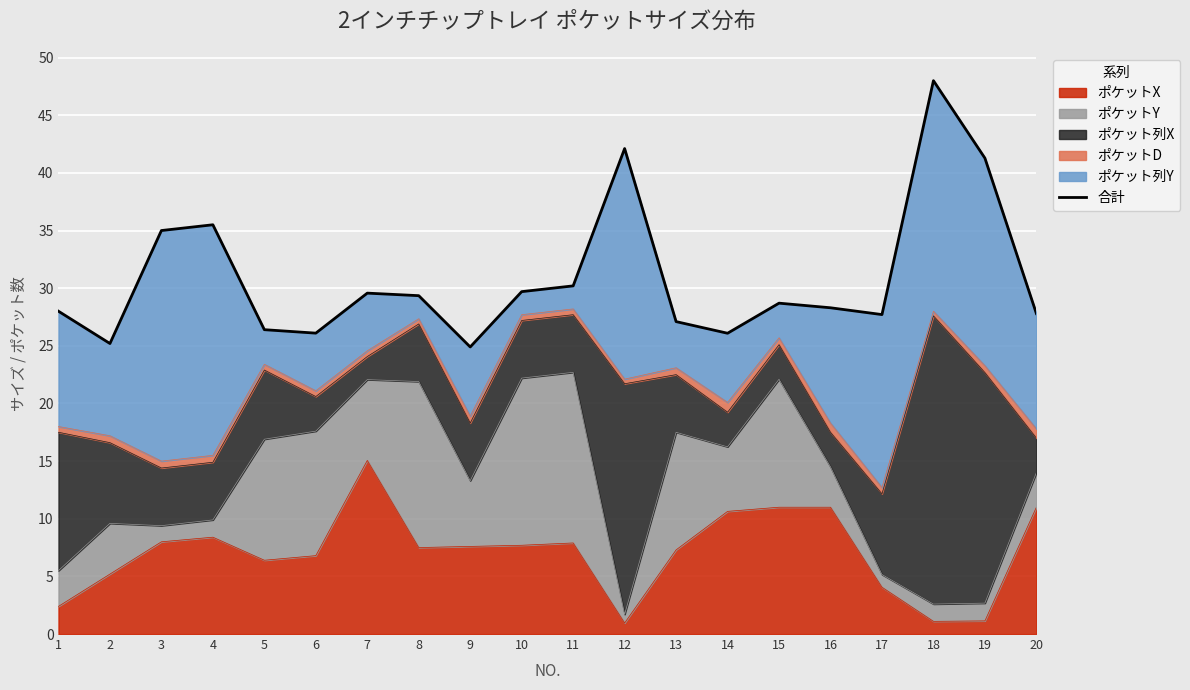

Rank the categories by value from lowest to highest.

9, 2, 14, 6, 5, 13, 17, 20, 1, 16, 15, 8, 7, 10, 11, 3, 4, 19, 12, 18